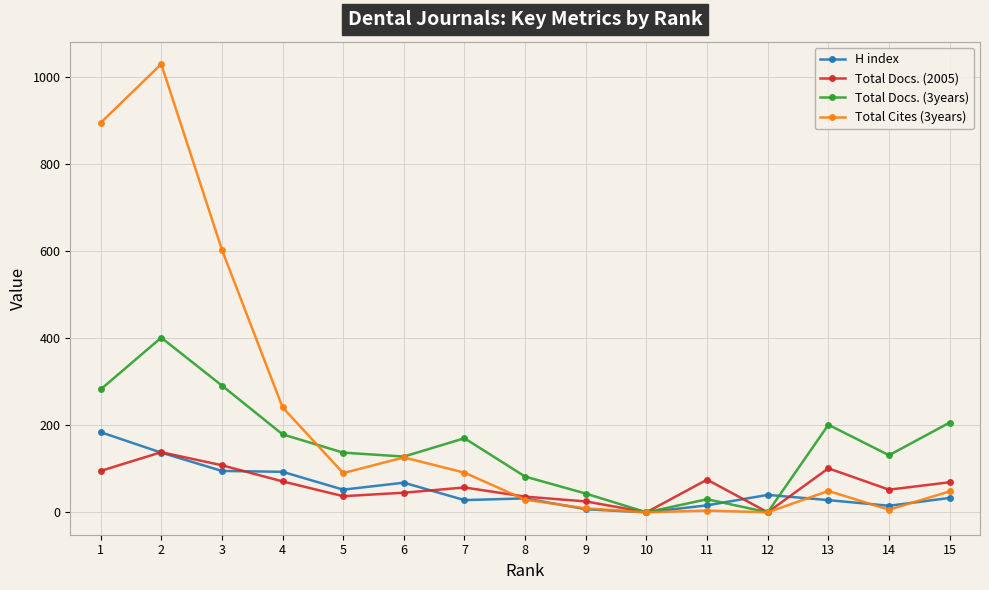

Is it true that Total Cites (3years) equals 9 at 9?

True